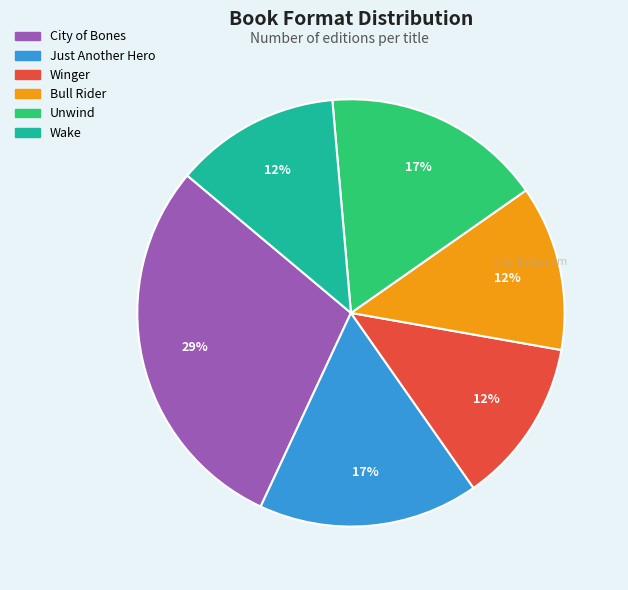

Count the number of slices in the pie.

6